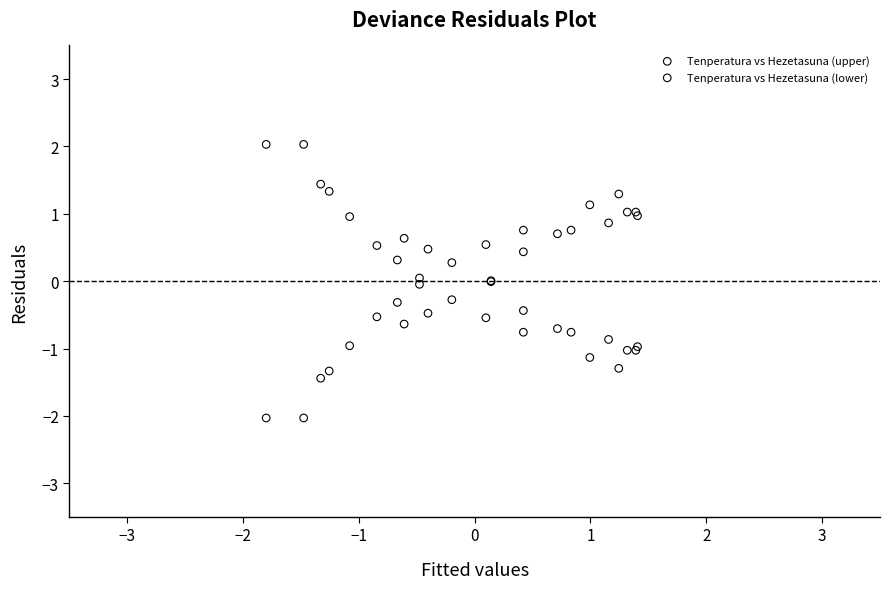

Which series contains the lowest Y value?

Tenperatura vs Hezetasuna (lower)